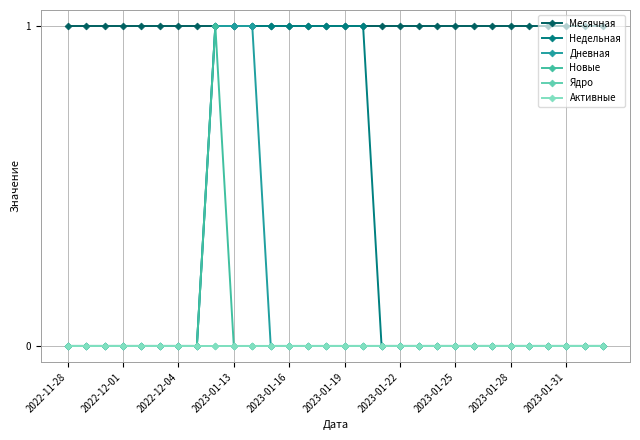

Is this an area chart (filled region under the line)?

No